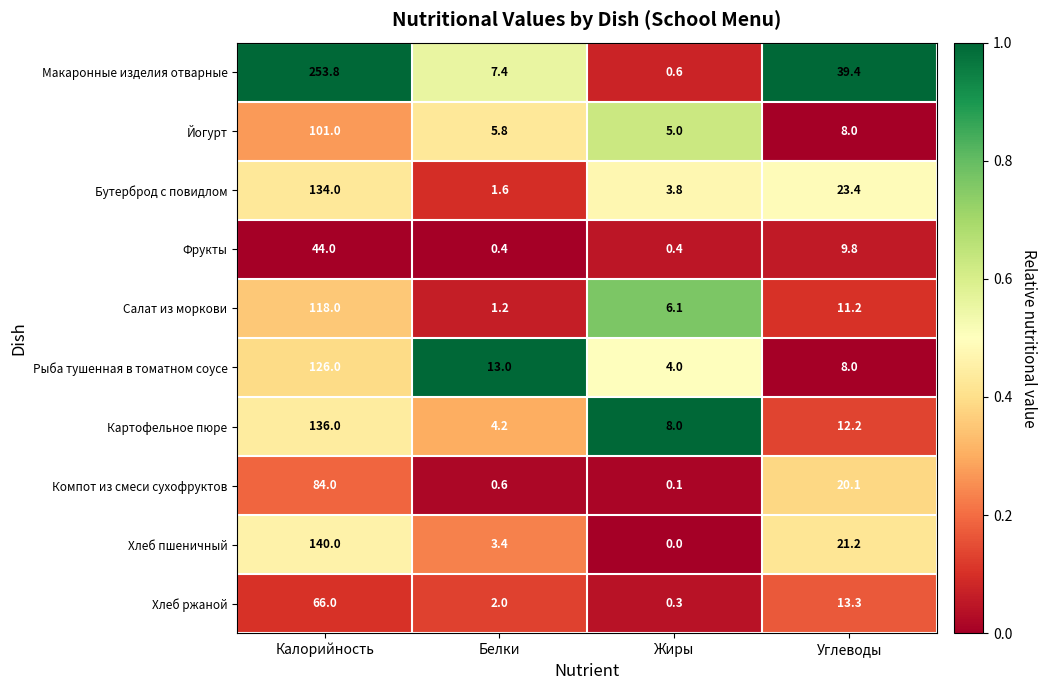

What is the lowest value of the Макаронные изделия отварные series?

0.6